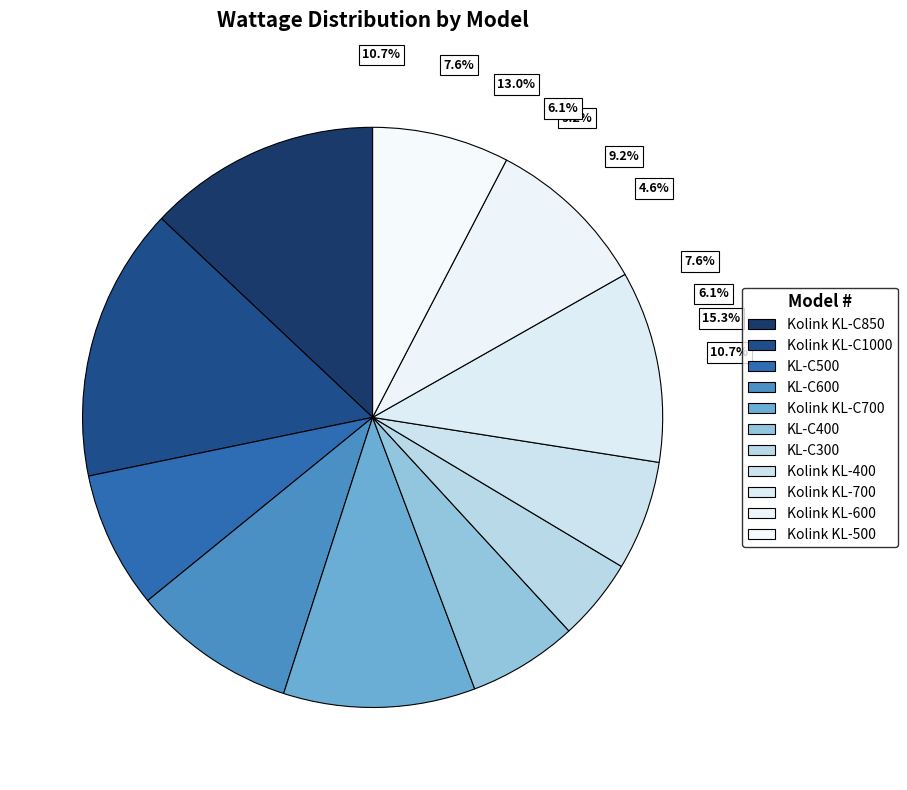

What is the largest slice in the pie chart?

Kolink KL-C1000